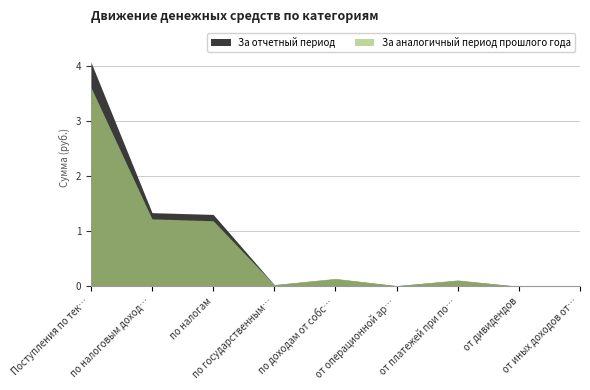

True or false: За аналогичный период прошлого года has a value of 191780986.2 at от платежей при пользовании природными ресурсами.

False